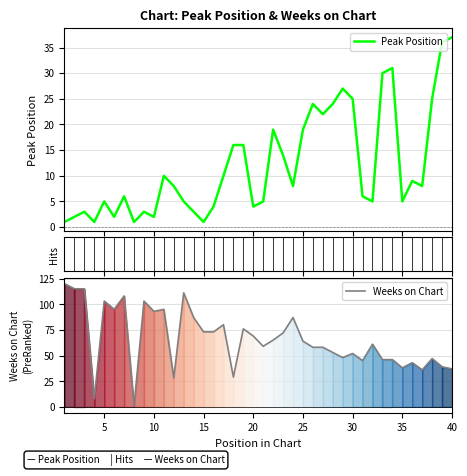

The Peak Position series shows 41 at 32. True or false?

False